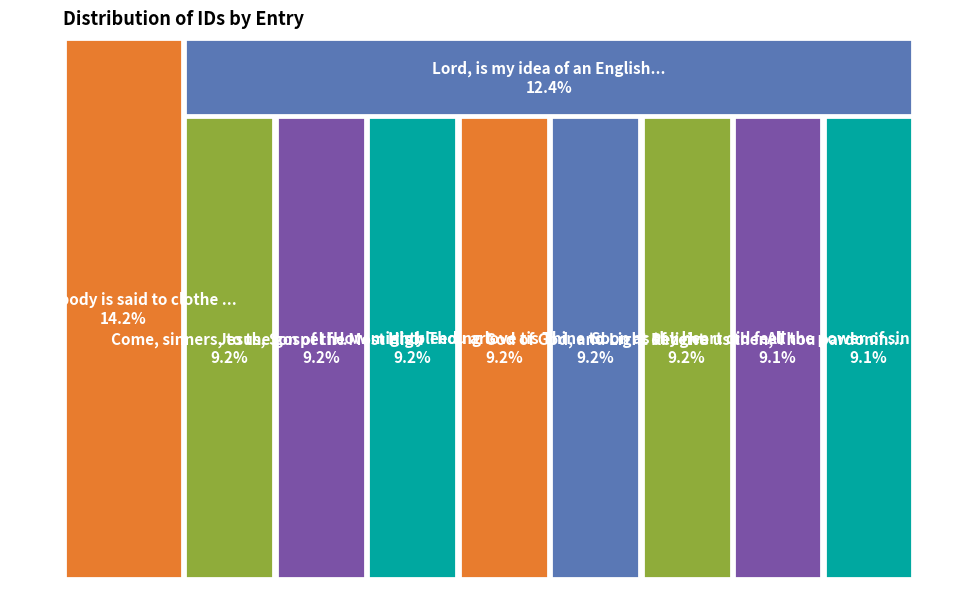

How much of the chart is everything except Soon as thy heart did feel?

90.8%